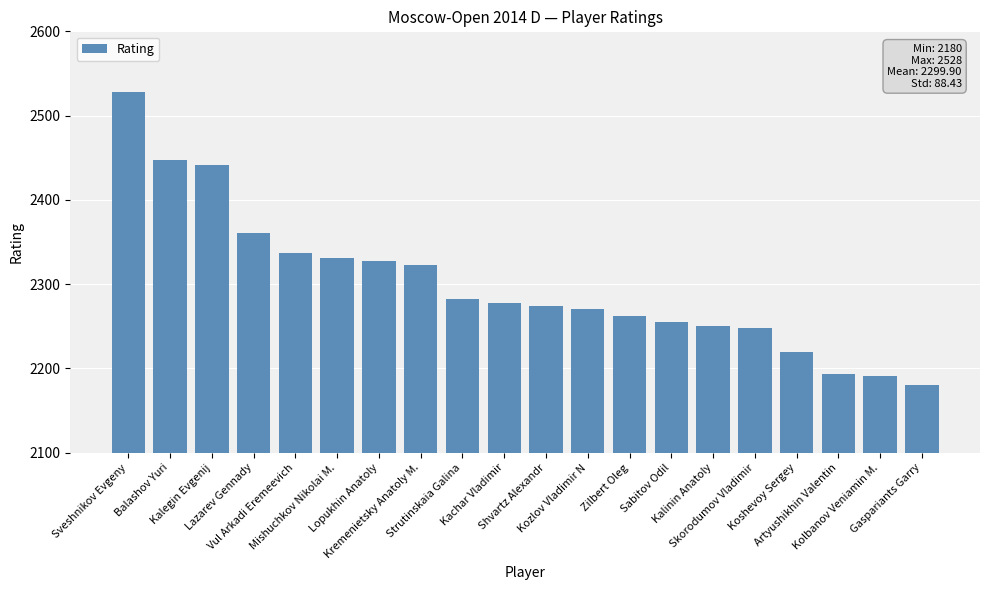

What position from the right is Sveshnikov Evgeny?

20